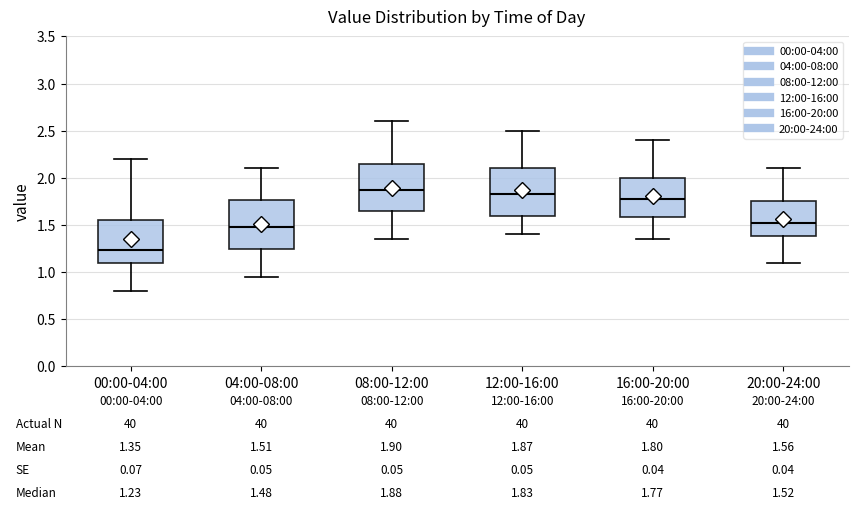

Which box's median line is the lowest?

00:00-04:00